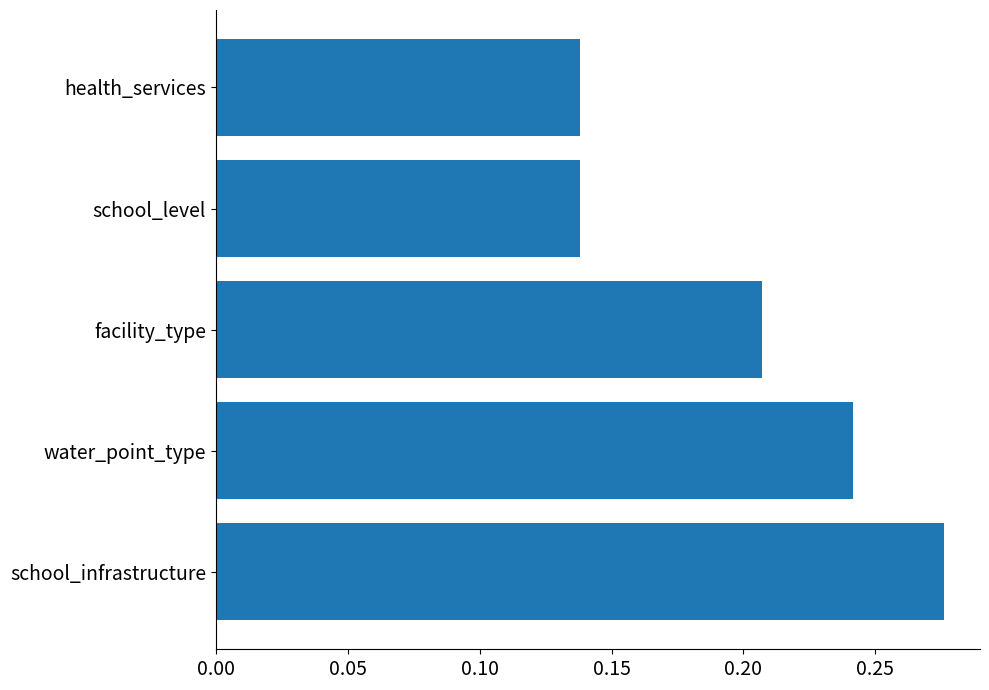

Between school_level and water_point_type, which is larger?

water_point_type